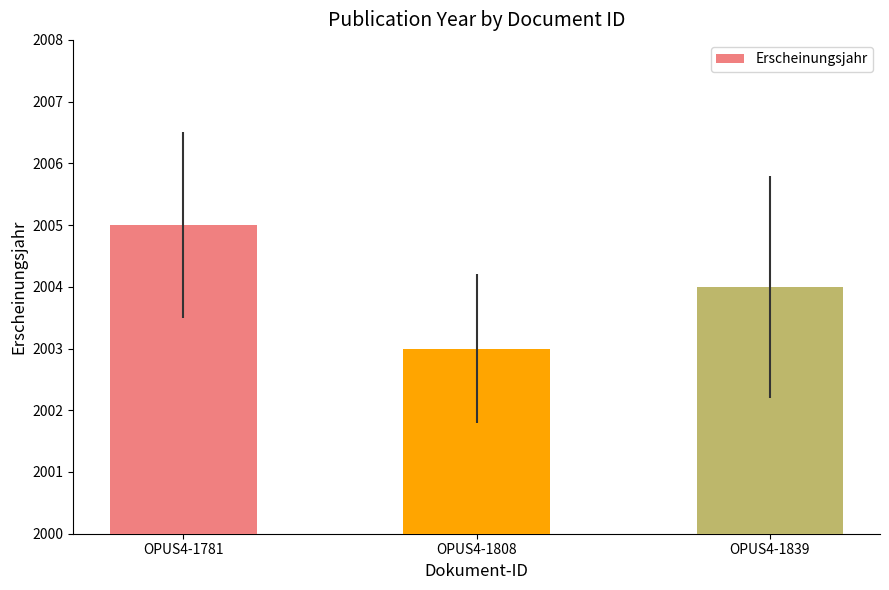

Rank the categories by value from lowest to highest.

OPUS4-1808, OPUS4-1839, OPUS4-1781